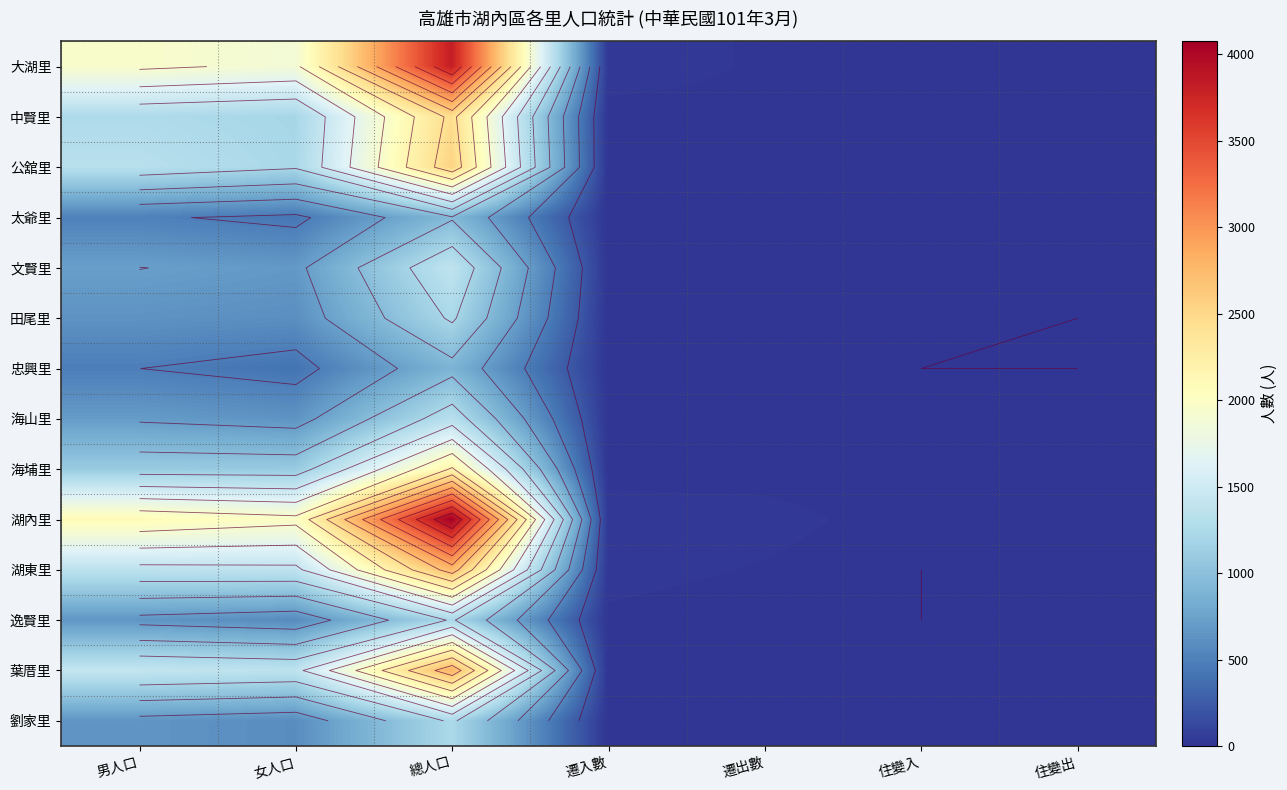

The value of 中賢里 at 遷入數 is 6. True or false?

False